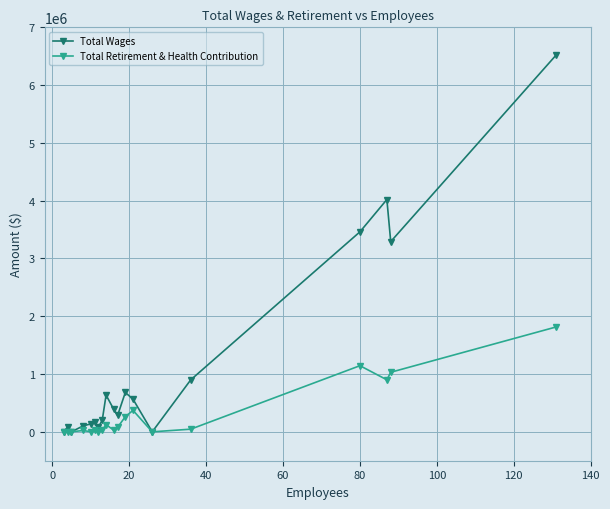

What is the value of the Total Retirement & Health Contribution point at the 12th from the left?

261441